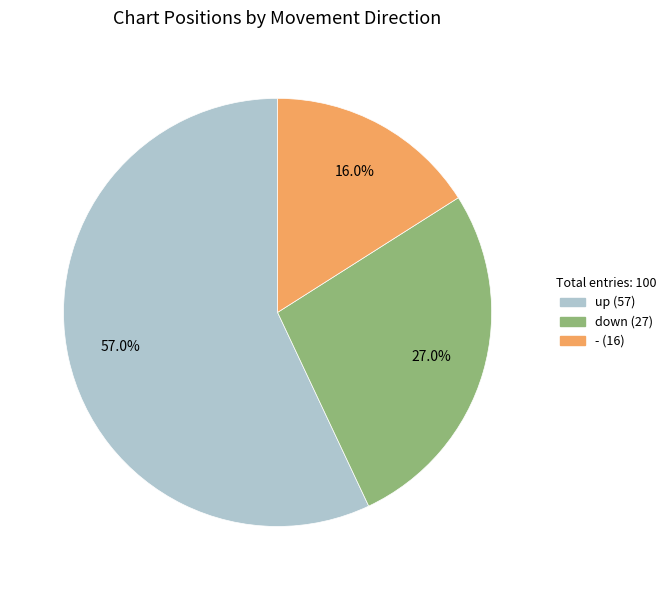

To the nearest percent, what portion does up represent?

57%